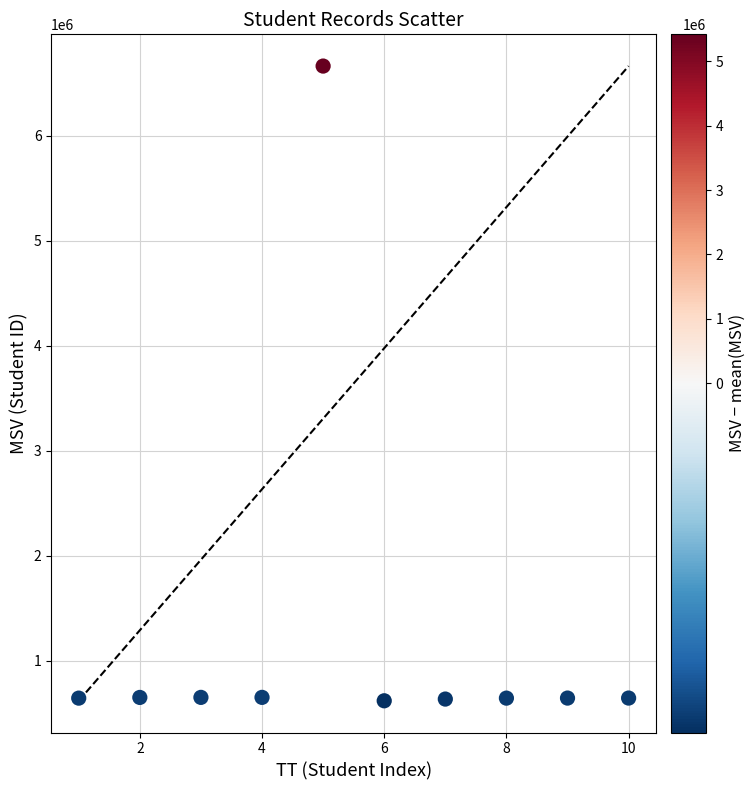

What is the average X value?

6